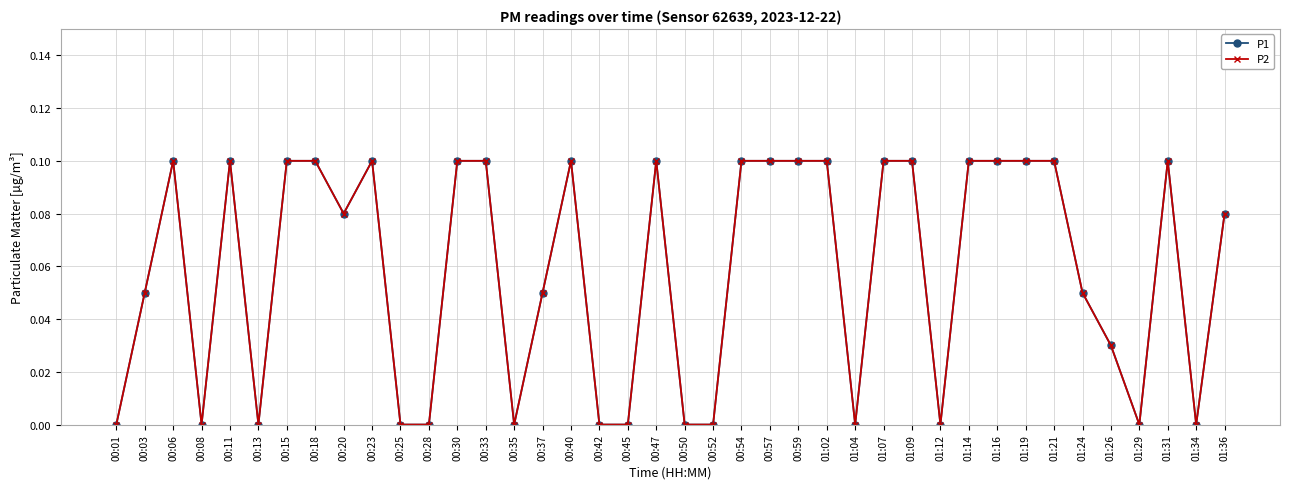

What is the maximum value shown in the chart?

0.1